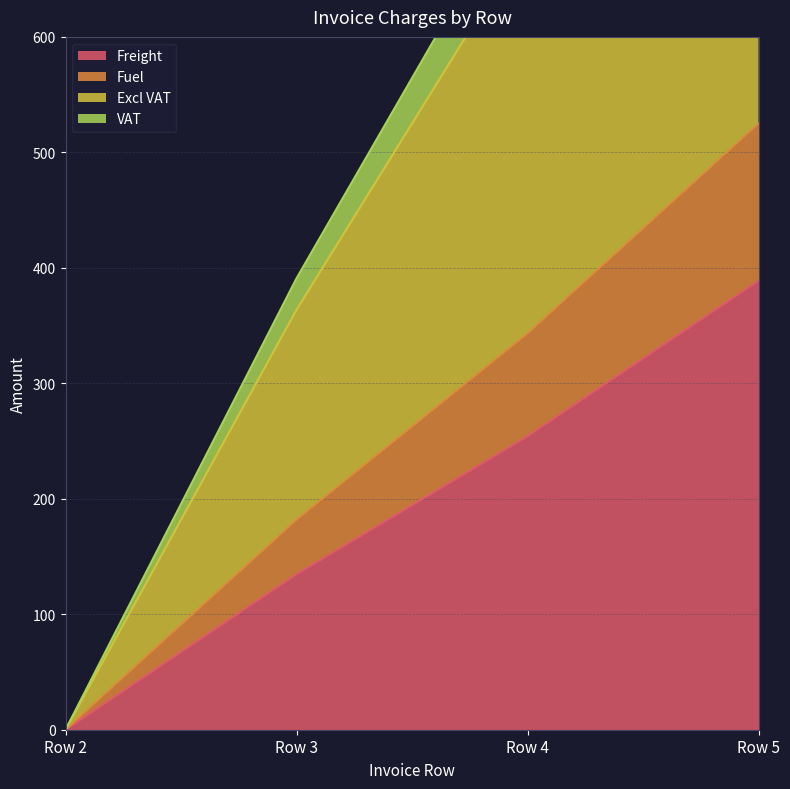

The value of VAT at Row 4 is 686.3. True or false?

True